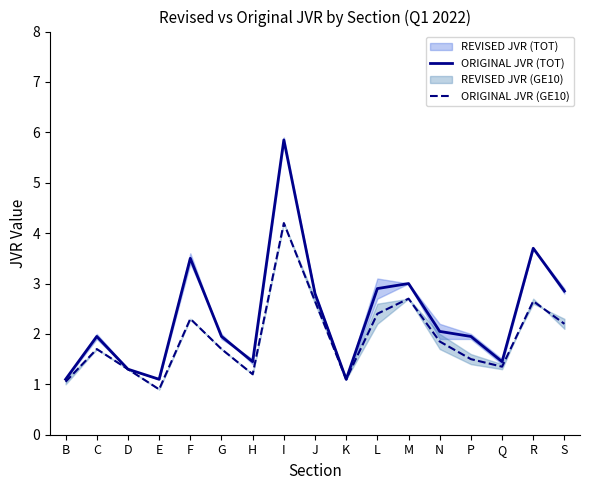

How many data points does each series have?

17